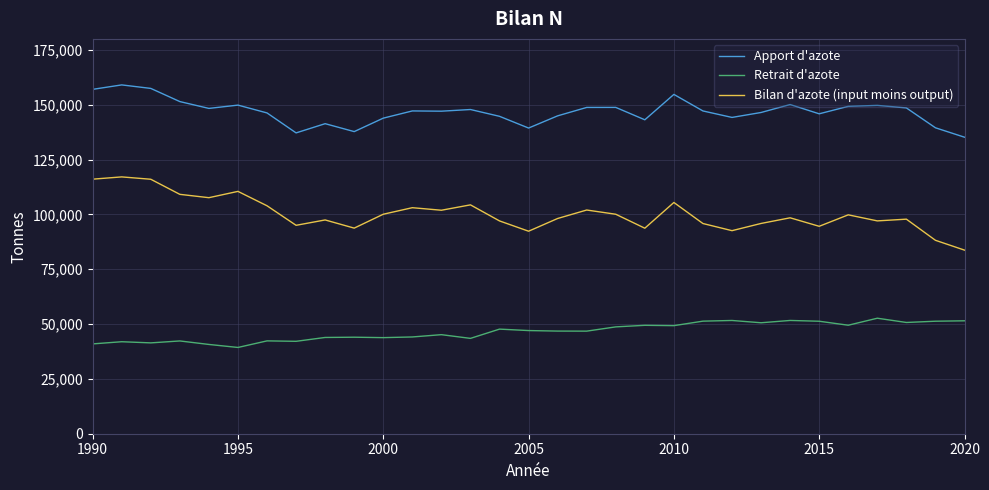

True or false: Apport d'azote and Retrait d'azote intersect in this chart.

False